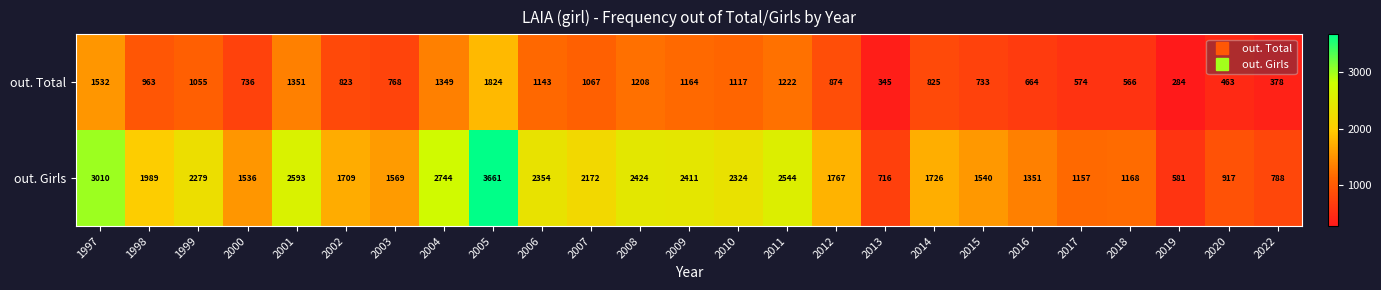

The value of out. Girls at 1998 is 1989. True or false?

True